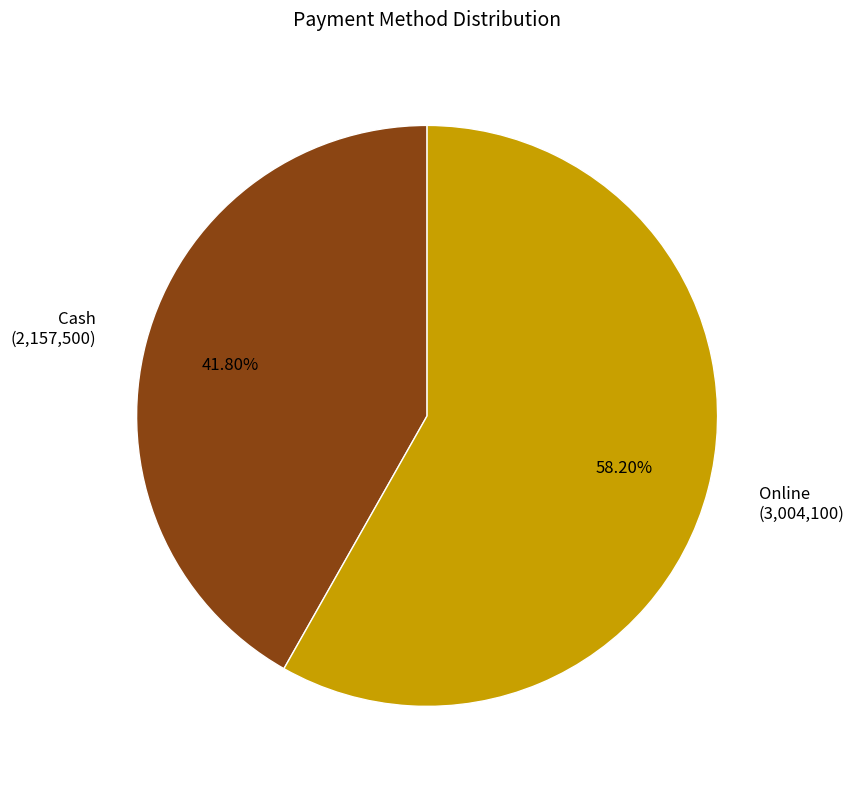

Does any single category account for the majority?

Yes